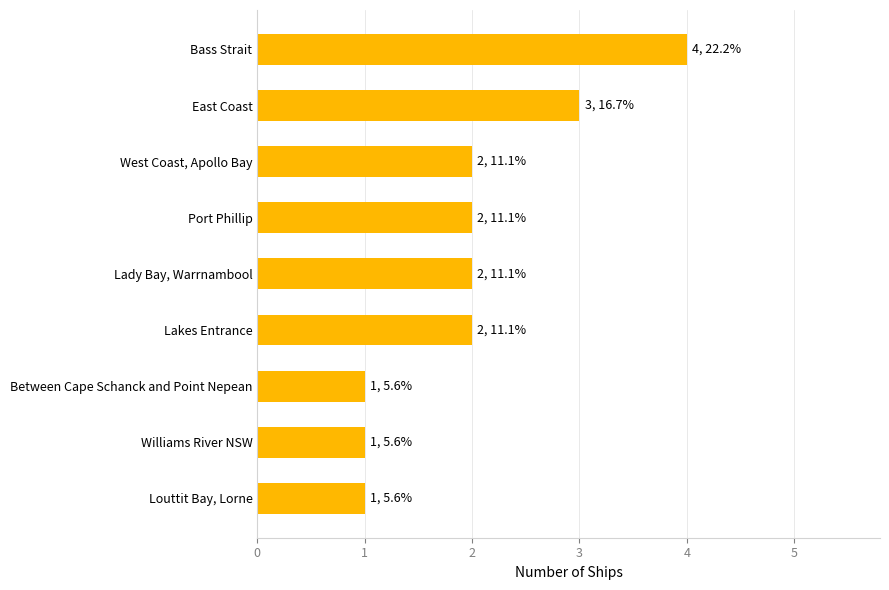

Count the number of categories in the chart.

9